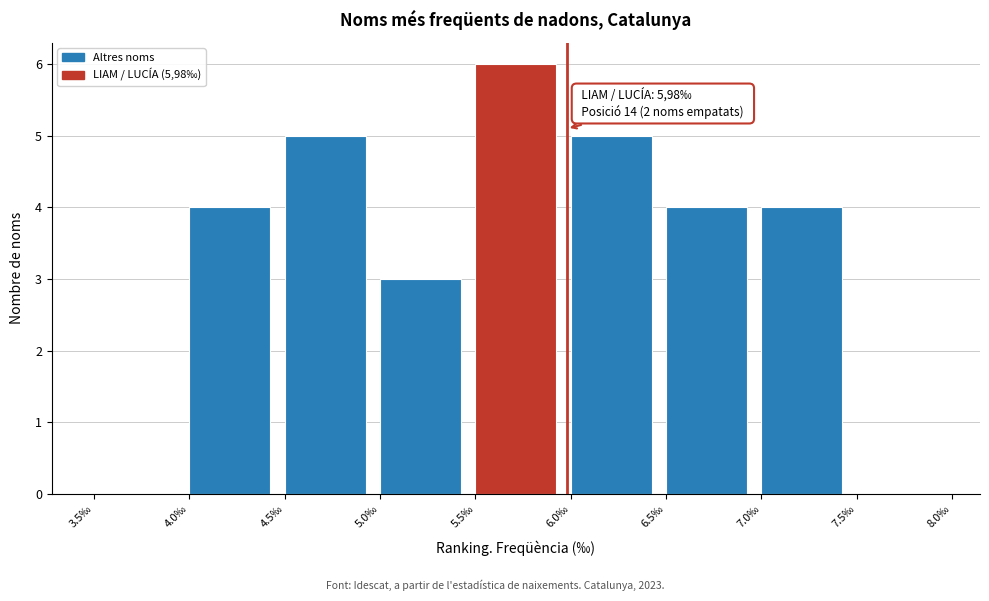

Which range on the x-axis has the tallest bar?

5.5 to 6.0